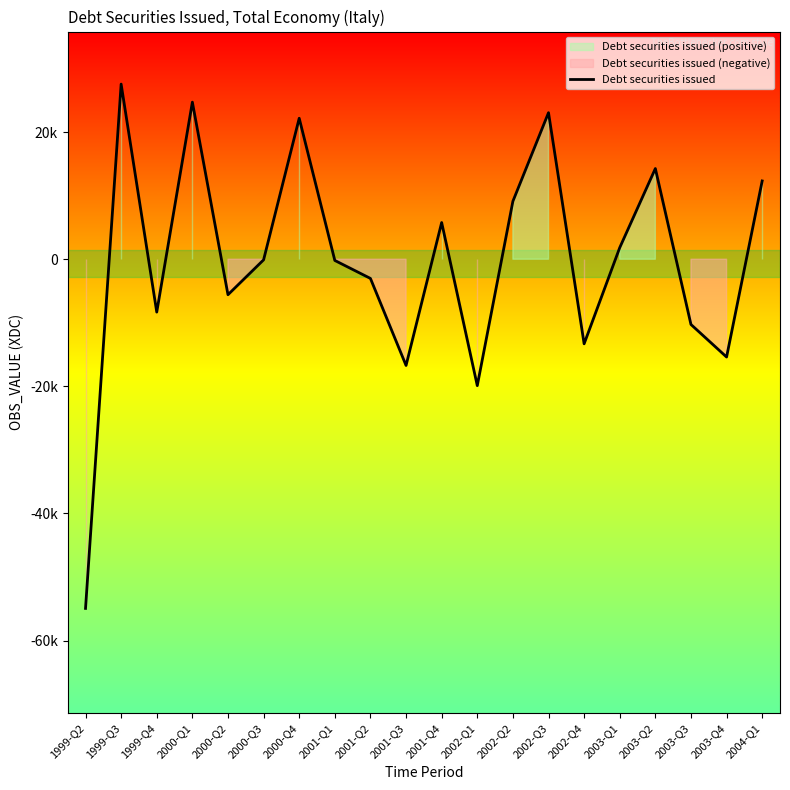

How many values are below zero?

11